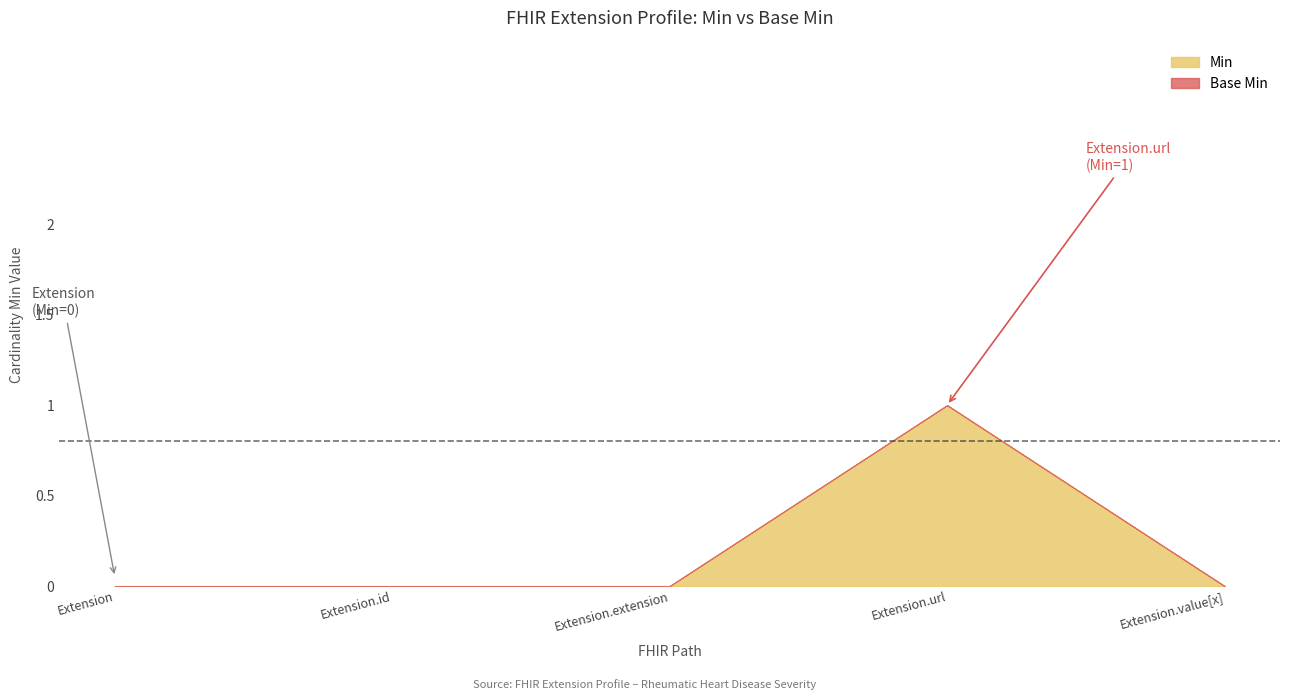

True or false: Min and Base Min cross at least once.

False